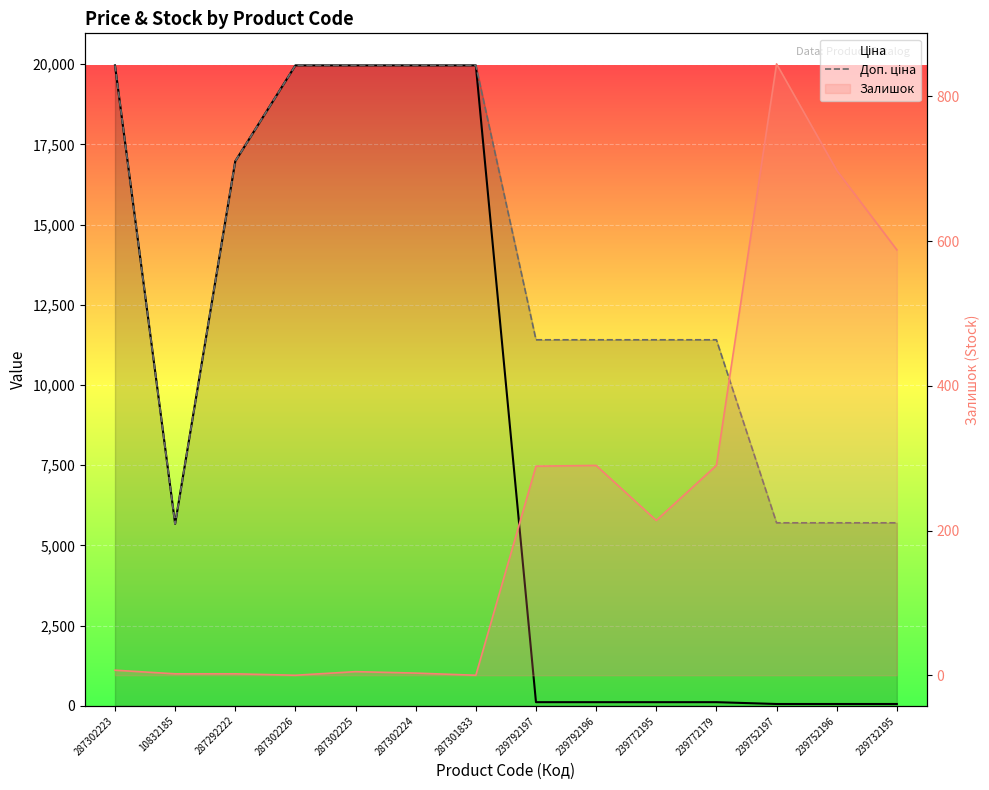

At which label is Ціна closest to 10010?

10832185